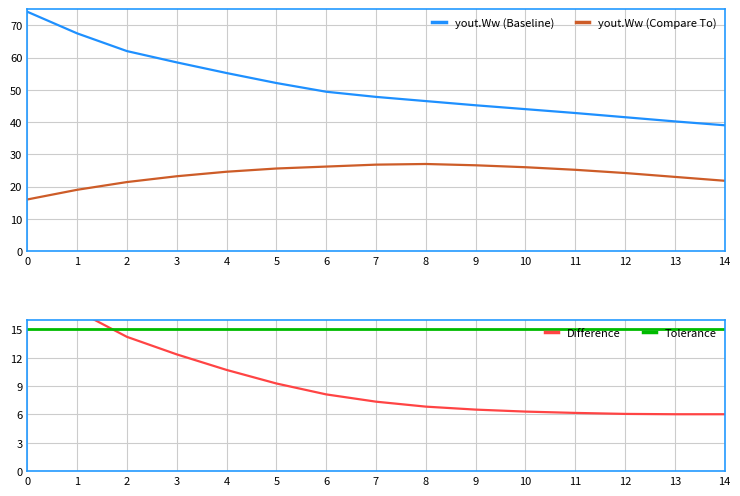

What is the lowest value of the yout.Ww (Compare To) series?

16.0